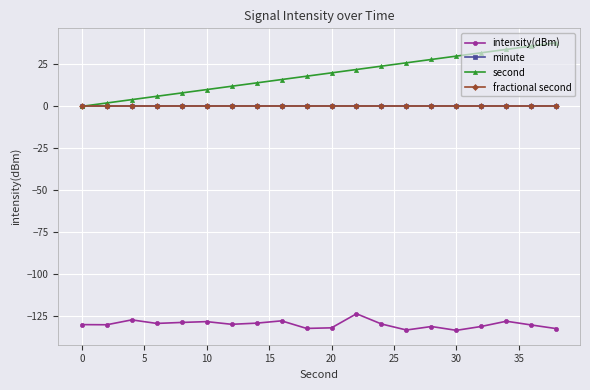

Is this an area chart (filled region under the line)?

No